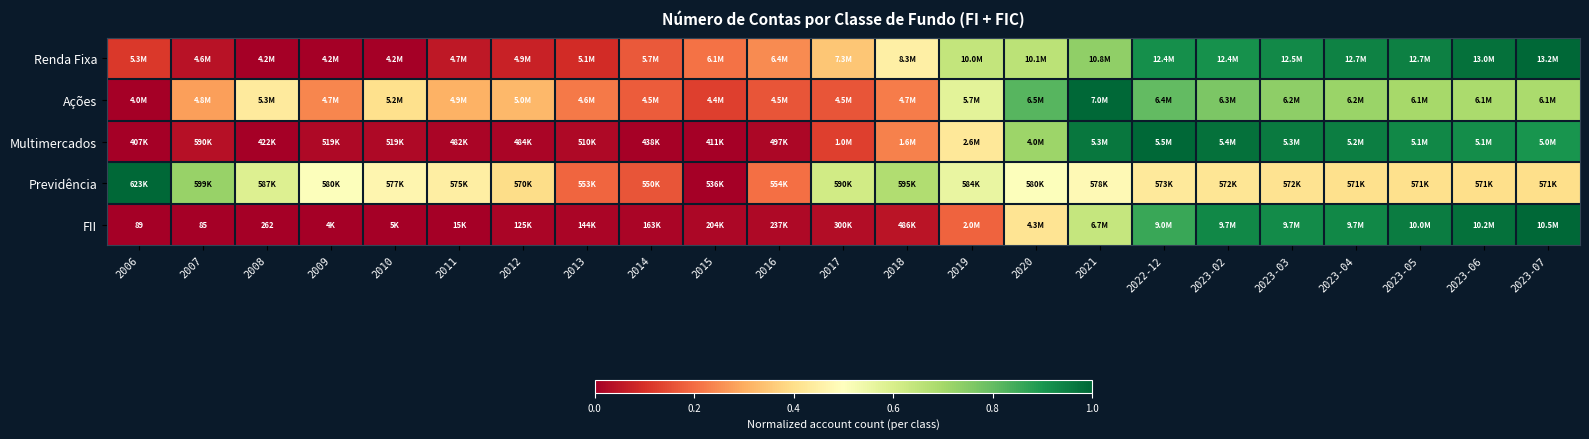

What is the greatest value displayed?

1.0